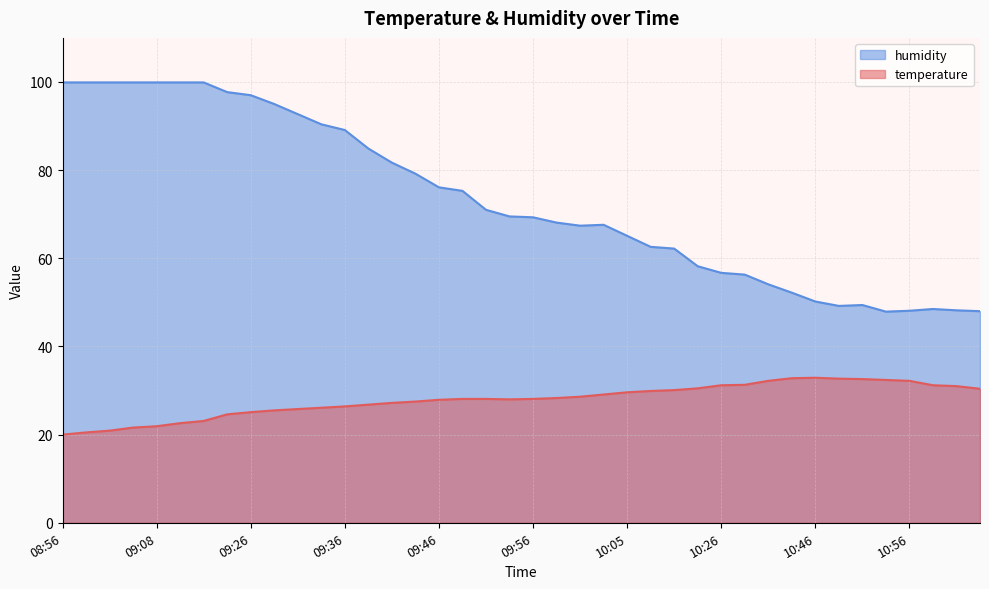

Reading left to right, what are all the values shown in this chart?

temperature: 20.0	20.5	20.9	21.6	21.9	22.6	23.1	24.6	25.1	25.5	25.8	26.1	26.4	26.8	27.2	27.5	27.9	28.1	28.1	28.0	28.1	28.3	28.6	29.1	29.6	29.9	30.1	30.5	31.2	31.3	32.2	32.8	32.9	32.7	32.6	32.4	32.2	31.2	31.0	30.4
humidity: 99.9	99.9	99.9	99.9	99.9	99.9	99.9	97.7	97.0	95.0	92.7	90.4	89.1	84.9	81.7	79.2	76.1	75.3	71.0	69.5	69.3	68.1	67.4	67.6	65.1	62.6	62.2	58.2	56.7	56.3	54.1	52.2	50.2	49.2	49.4	47.9	48.1	48.5	48.2	48.0